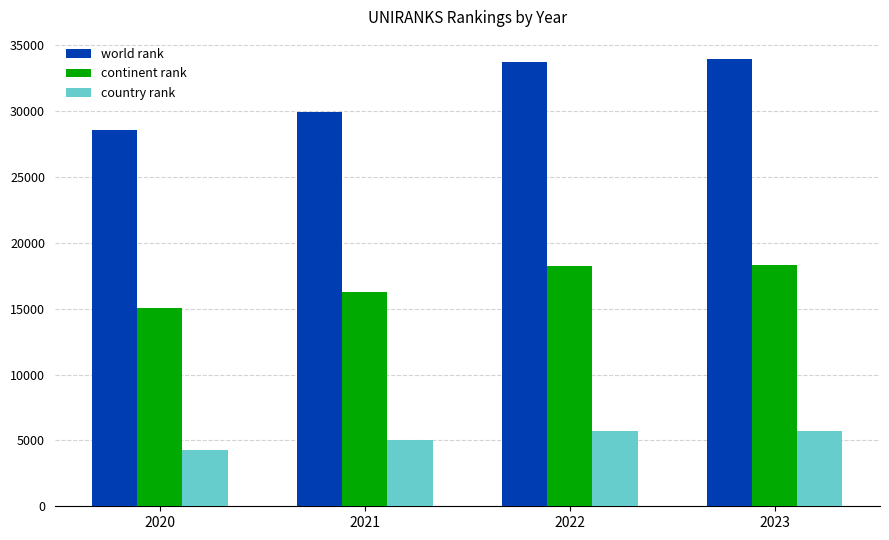

Is the value of country rank at 2020 greater than the value of world rank at 2020?

No